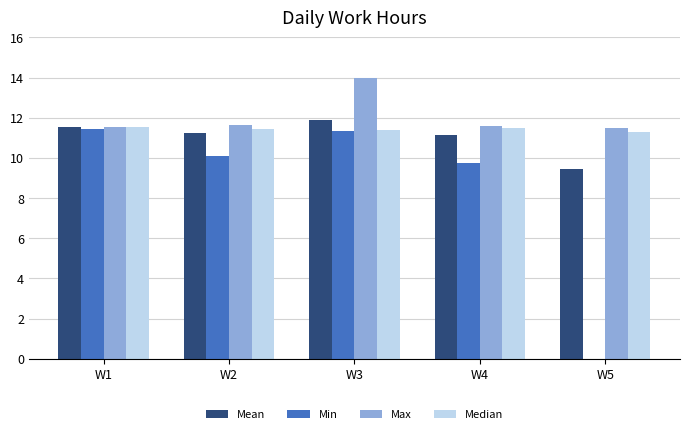

What is the average value of the Median series?

11.4